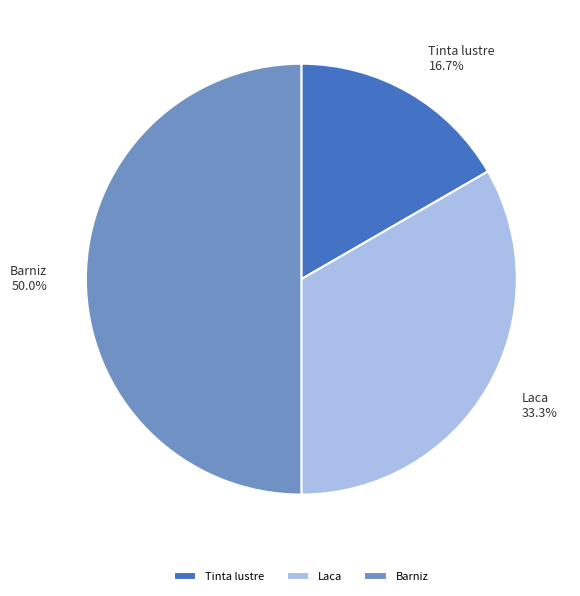

What portion of the pie excludes Barniz?

50.0%